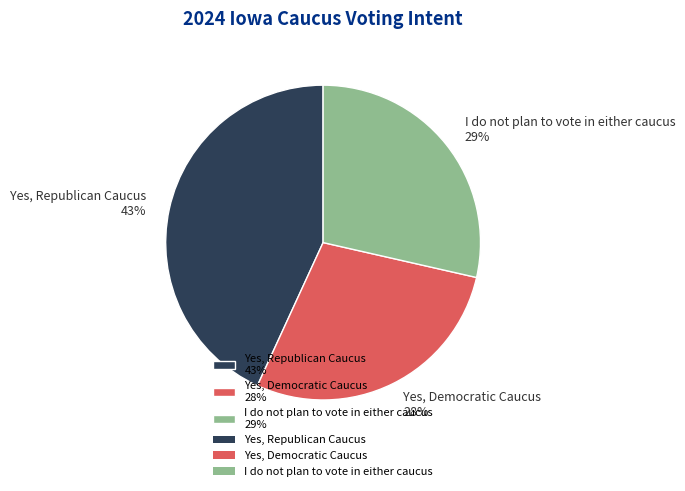

Combined, do I do not plan to vote in either caucus 29% and Yes, Democratic Caucus 28% account for over 50%?

Yes